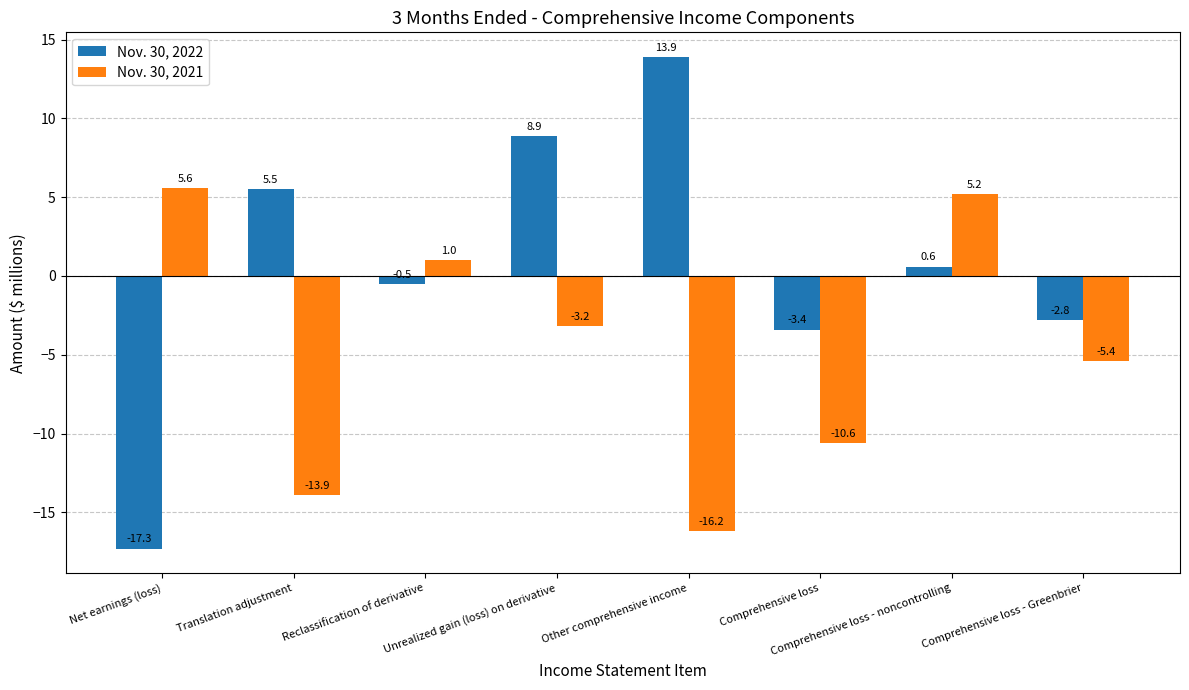

What value does the Nov. 30, 2021 series have at Unrealized gain (loss) on derivative?

-3.2